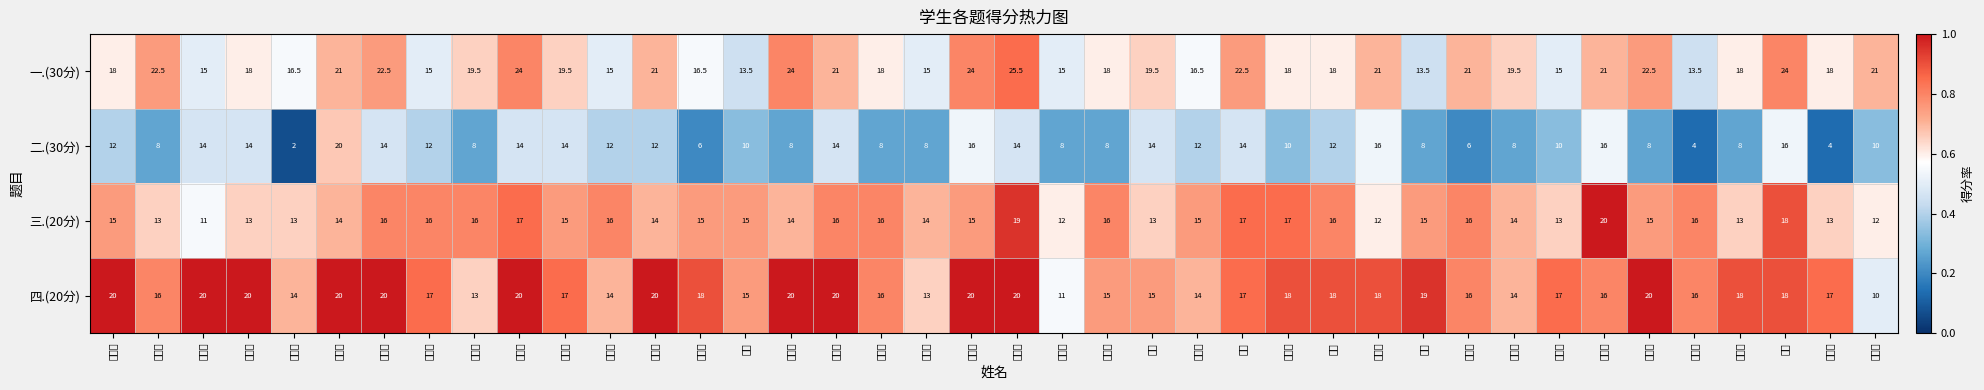

Reading left to right, list all the values displayed in this chart.

一.(30分): 王晨娆=18.0	褚君冉=22.5	张文博=15.0	赵晓玉=18.0	刘星宇=16.5	毕涵柔=21.0	李子涵=22.5	王晓娟=15.0	陈翰林=19.5	常雯婷=24.0	孟源祥=19.5	刘天昊=15.0	宗兆玥=21.0	姬若芸=16.5	褚兆=13.5	王逸菲=24.0	钟海燕=21.0	朱秀君=18.0	郑佳琪=15.0	张盛洁=24.0	齐佳豪=25.5	颜佳蕊=15.0	闫现聪=18.0	王茜=19.5	刘清华=16.5	李跃=22.5	惠子芩=18.0	吴昊=18.0	刘子毅=21.0	桑燕=13.5	吴昌昊=21.0	伊明月=19.5	刘璐佳=15.0	张嘉浩=21.0	周佳琪=22.5	贾宇萌=13.5	闫一茹=18.0	魏硕=24.0	马梦丽=18.0	任士顺=21.0
二.(30分): 王晨娆=12.0	褚君冉=8.0	张文博=14.0	赵晓玉=14.0	刘星宇=2.0	毕涵柔=20.0	李子涵=14.0	王晓娟=12.0	陈翰林=8.0	常雯婷=14.0	孟源祥=14.0	刘天昊=12.0	宗兆玥=12.0	姬若芸=6.0	褚兆=10.0	王逸菲=8.0	钟海燕=14.0	朱秀君=8.0	郑佳琪=8.0	张盛洁=16.0	齐佳豪=14.0	颜佳蕊=8.0	闫现聪=8.0	王茜=14.0	刘清华=12.0	李跃=14.0	惠子芩=10.0	吴昊=12.0	刘子毅=16.0	桑燕=8.0	吴昌昊=6.0	伊明月=8.0	刘璐佳=10.0	张嘉浩=16.0	周佳琪=8.0	贾宇萌=4.0	闫一茹=8.0	魏硕=16.0	马梦丽=4.0	任士顺=10.0
三.(20分): 王晨娆=15.0	褚君冉=13.0	张文博=11.0	赵晓玉=13.0	刘星宇=13.0	毕涵柔=14.0	李子涵=16.0	王晓娟=16.0	陈翰林=16.0	常雯婷=17.0	孟源祥=15.0	刘天昊=16.0	宗兆玥=14.0	姬若芸=15.0	褚兆=15.0	王逸菲=14.0	钟海燕=16.0	朱秀君=16.0	郑佳琪=14.0	张盛洁=15.0	齐佳豪=19.0	颜佳蕊=12.0	闫现聪=16.0	王茜=13.0	刘清华=15.0	李跃=17.0	惠子芩=17.0	吴昊=16.0	刘子毅=12.0	桑燕=15.0	吴昌昊=16.0	伊明月=14.0	刘璐佳=13.0	张嘉浩=20.0	周佳琪=15.0	贾宇萌=16.0	闫一茹=13.0	魏硕=18.0	马梦丽=13.0	任士顺=12.0
四.(20分): 王晨娆=20.0	褚君冉=16.0	张文博=20.0	赵晓玉=20.0	刘星宇=14.0	毕涵柔=20.0	李子涵=20.0	王晓娟=17.0	陈翰林=13.0	常雯婷=20.0	孟源祥=17.0	刘天昊=14.0	宗兆玥=20.0	姬若芸=18.0	褚兆=15.0	王逸菲=20.0	钟海燕=20.0	朱秀君=16.0	郑佳琪=13.0	张盛洁=20.0	齐佳豪=20.0	颜佳蕊=11.0	闫现聪=15.0	王茜=15.0	刘清华=14.0	李跃=17.0	惠子芩=18.0	吴昊=18.0	刘子毅=18.0	桑燕=19.0	吴昌昊=16.0	伊明月=14.0	刘璐佳=17.0	张嘉浩=16.0	周佳琪=20.0	贾宇萌=16.0	闫一茹=18.0	魏硕=18.0	马梦丽=17.0	任士顺=10.0